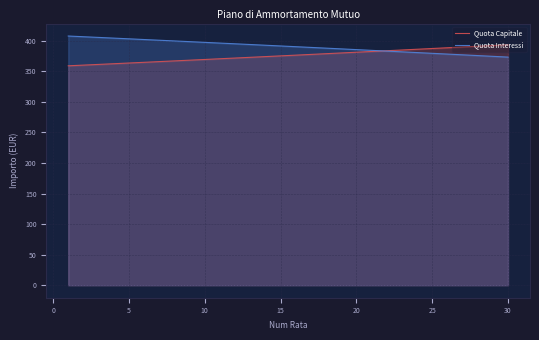

Is it true that Quota Interessi equals 385.6 at 20?

True